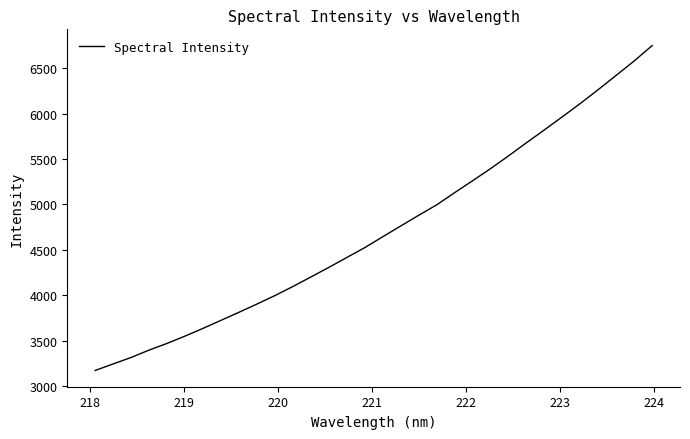

How many lines are shown in the chart?

1